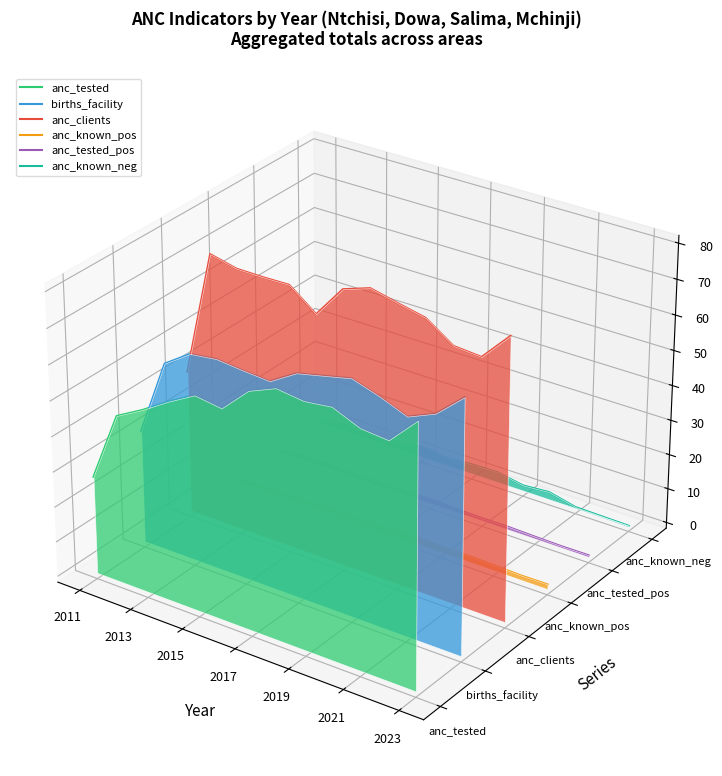

True or false: anc_known_neg and anc_tested_pos intersect in this chart.

False